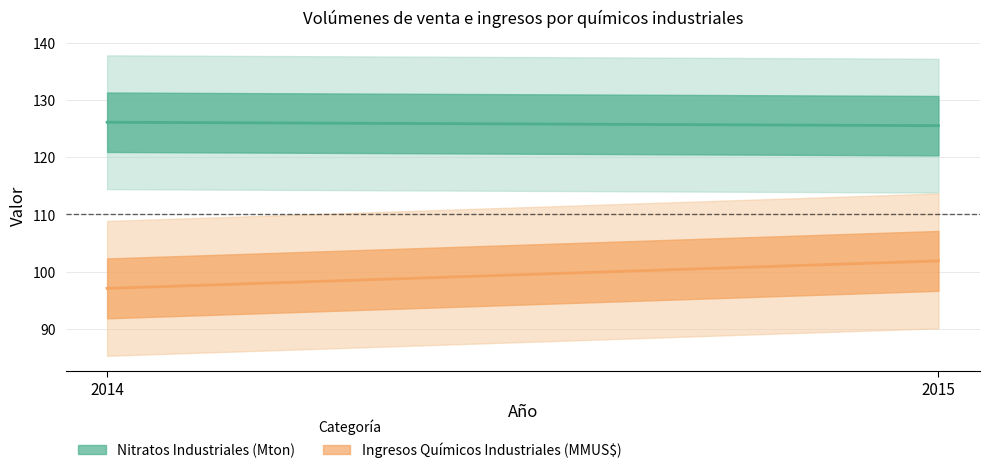

What is the difference between the maximum and minimum values in the 2015 series?

29.0